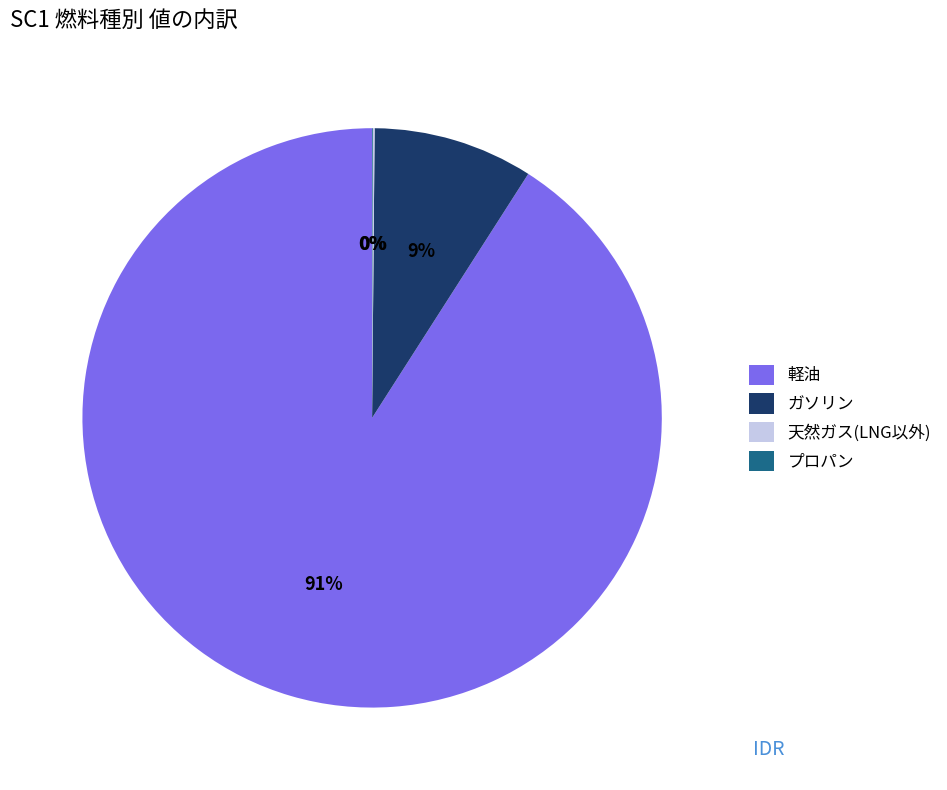

Which has a higher value, ガソリン or 軽油?

軽油